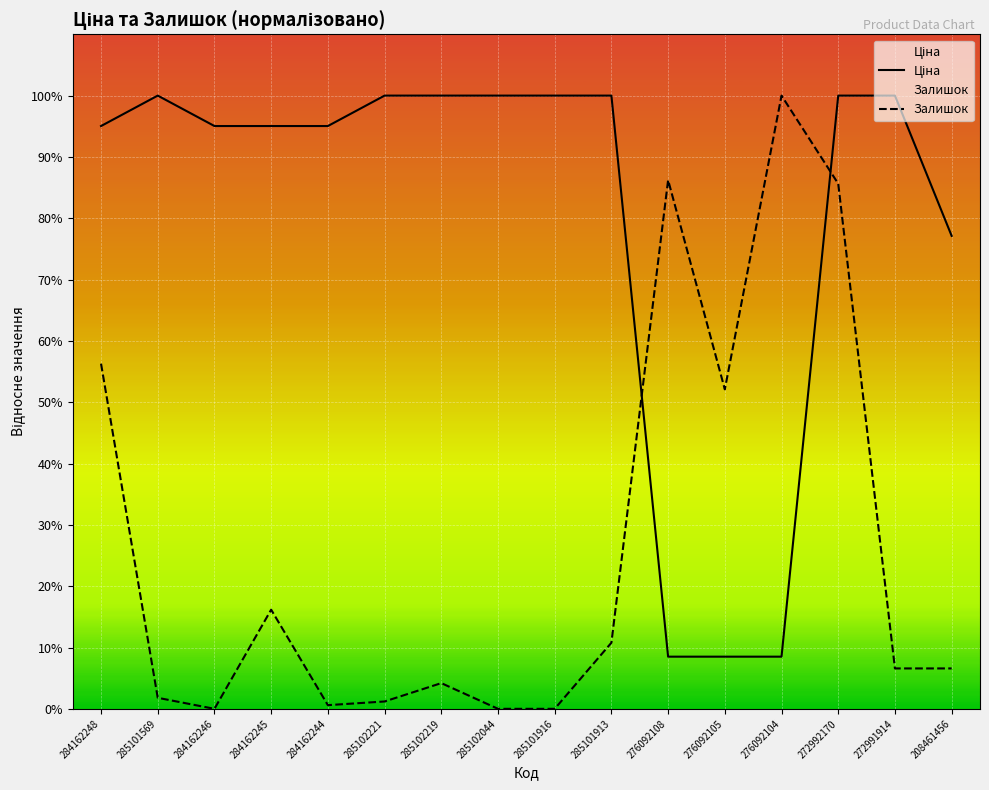

How many lines are shown in the chart?

2